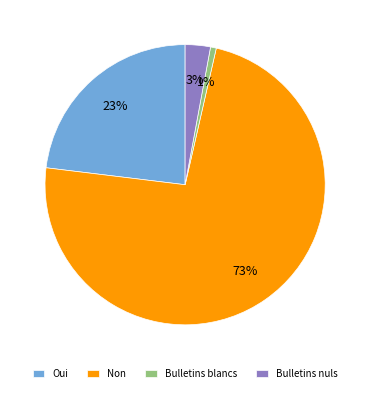

Is it true that Oui is 23% of the pie?

True